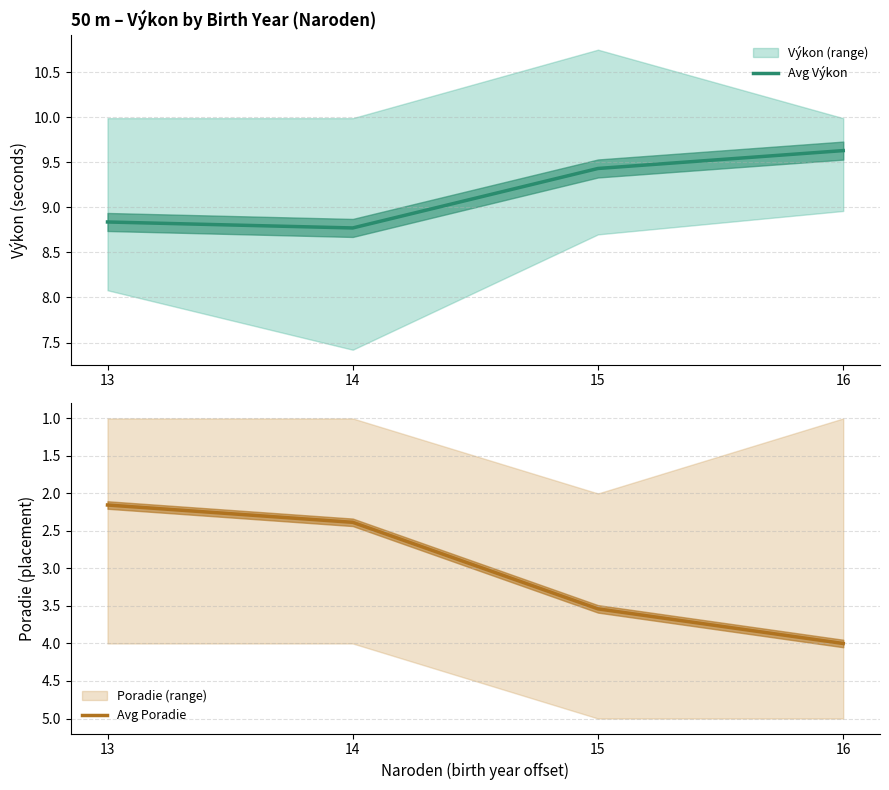

At which label is Avg Výkon closest to 9?

13